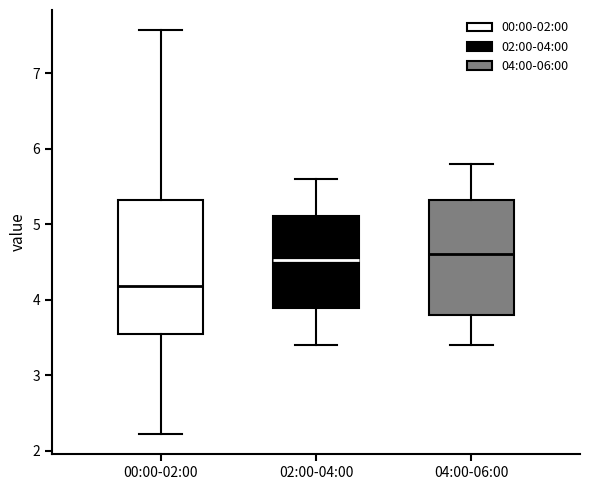

Which box is the tallest, from its lower edge to its upper edge?

00:00-02:00